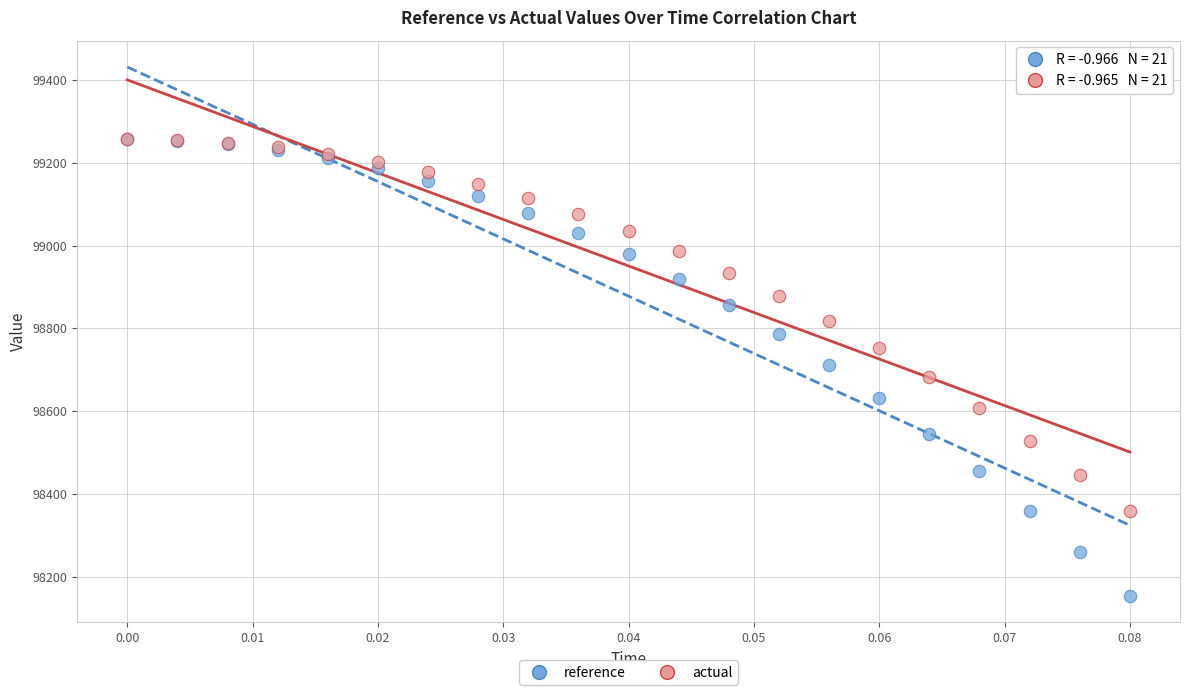

What are all the series names shown in the legend?

reference, actual